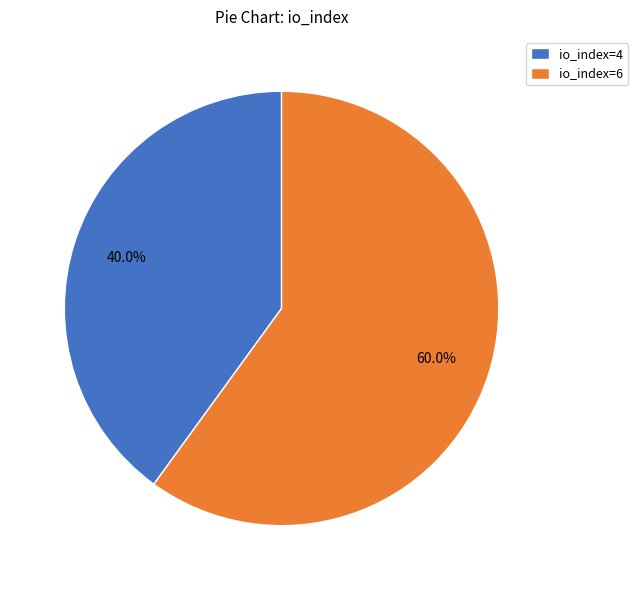

The io_index=4 slice represents 46% of the pie. True or false?

False